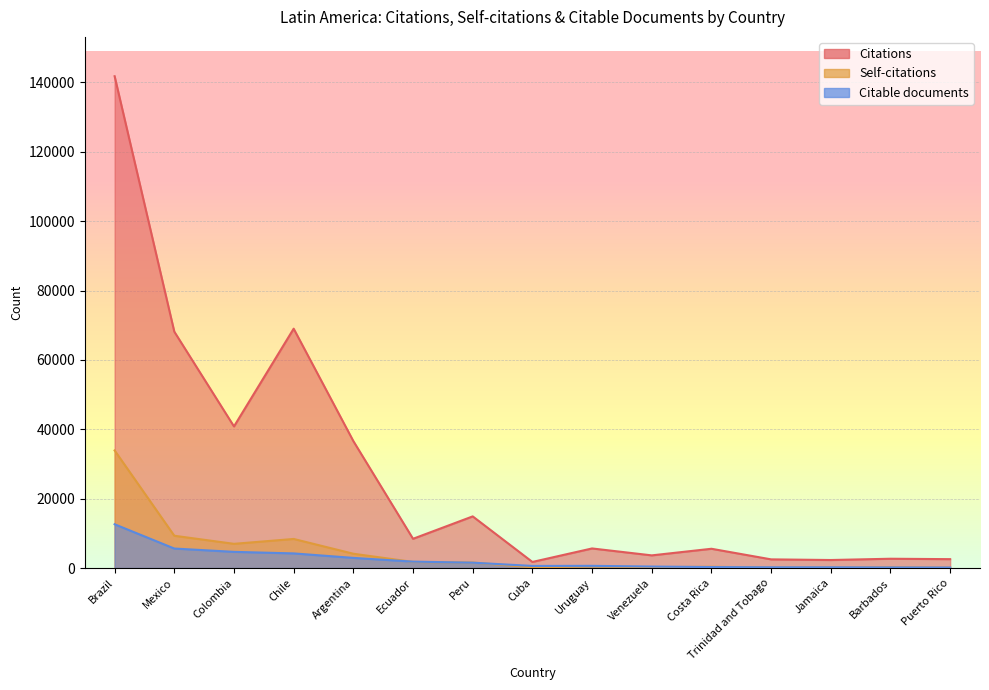

Where does the Citable documents series first go above 628?

Brazil